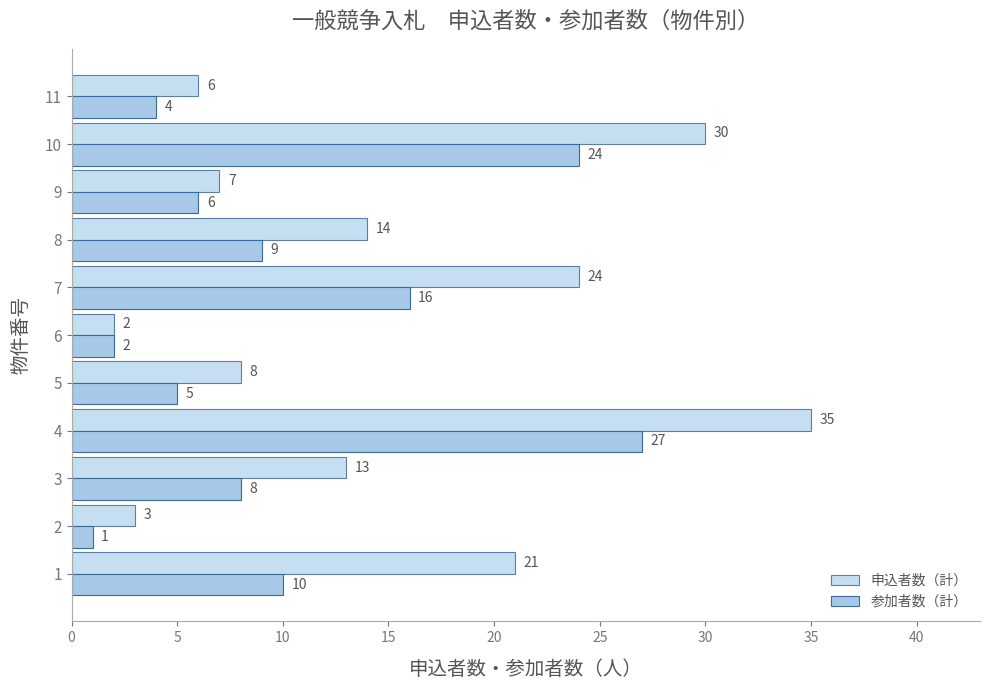

What is the maximum value for 参加者数（計）?

27